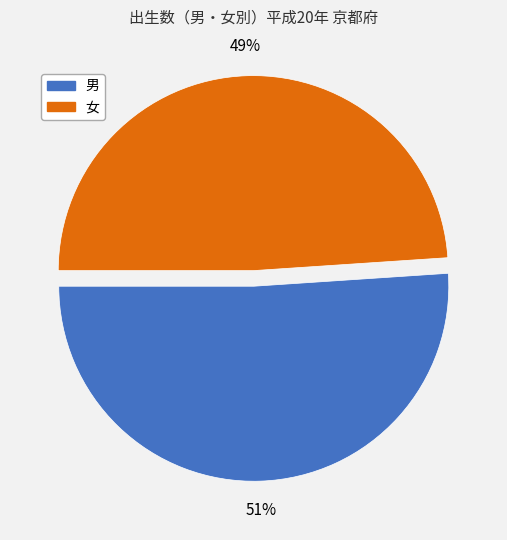

Rank the categories by value from highest to lowest.

男, 女